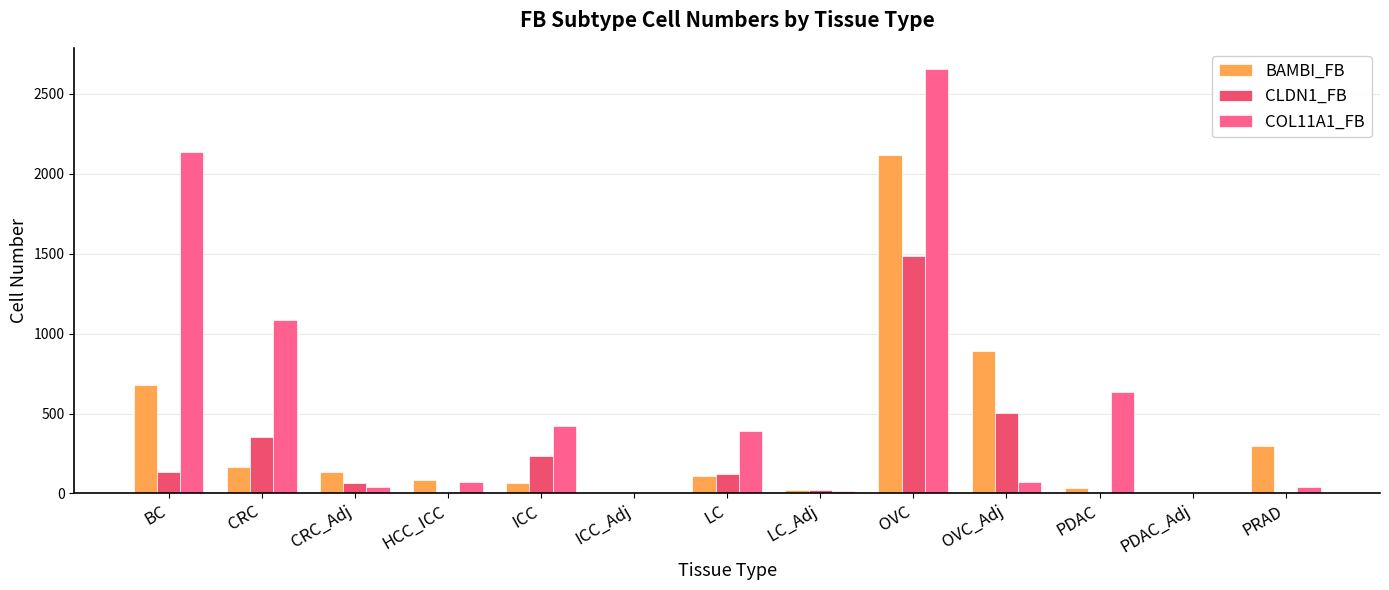

Are the bars grouped side by side (vs. stacked)?

Yes